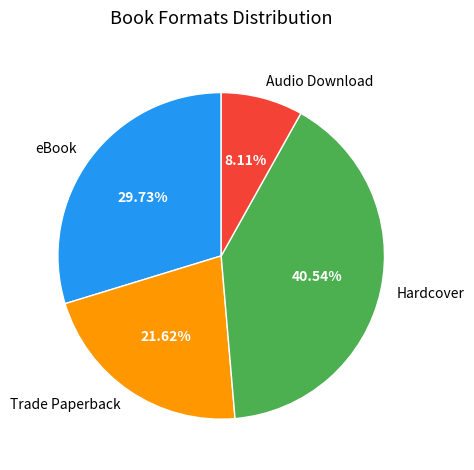

To the nearest percent, what portion does eBook represent?

30%